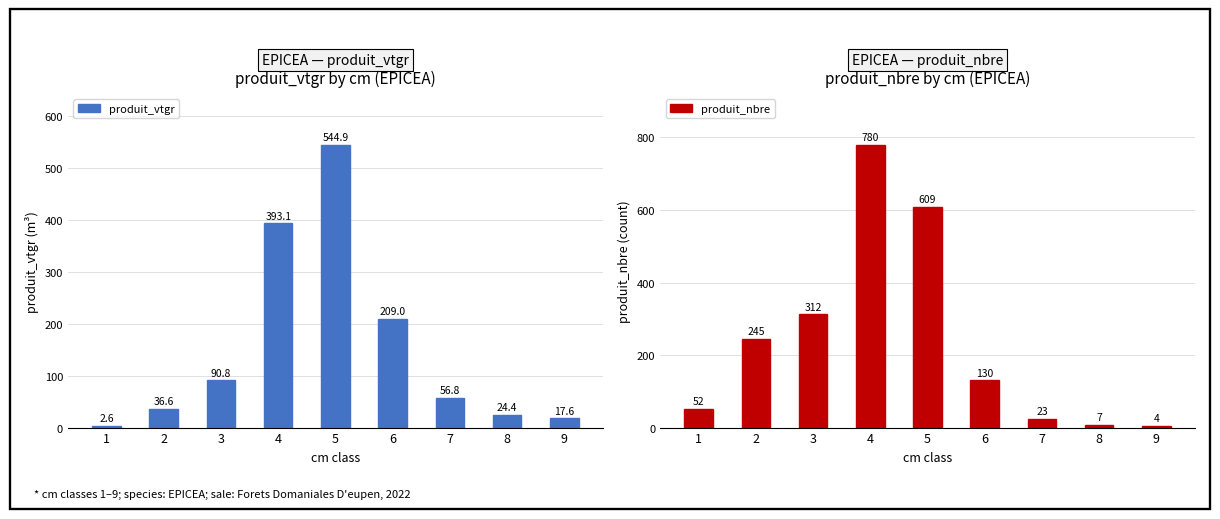

Is the value of produit_nbre at 3 greater than the value of produit_vtgr at 5?

No